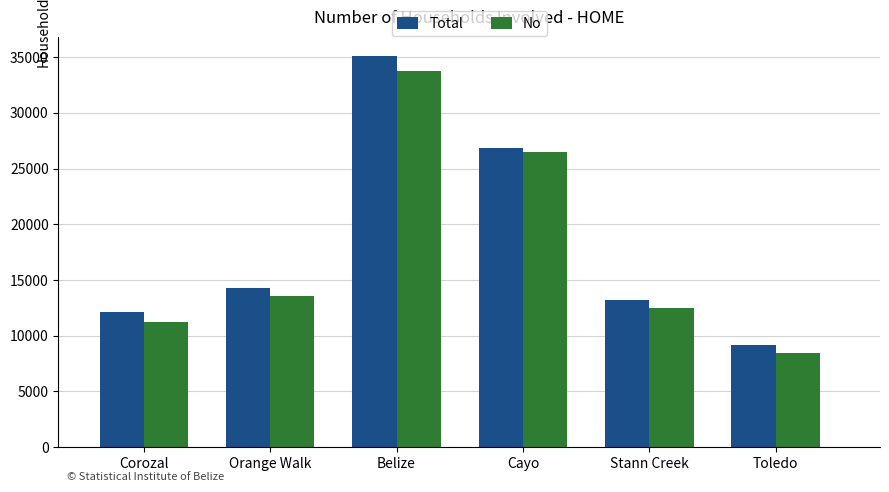

What is the difference between the maximum and minimum values in the Total series?

25856.8